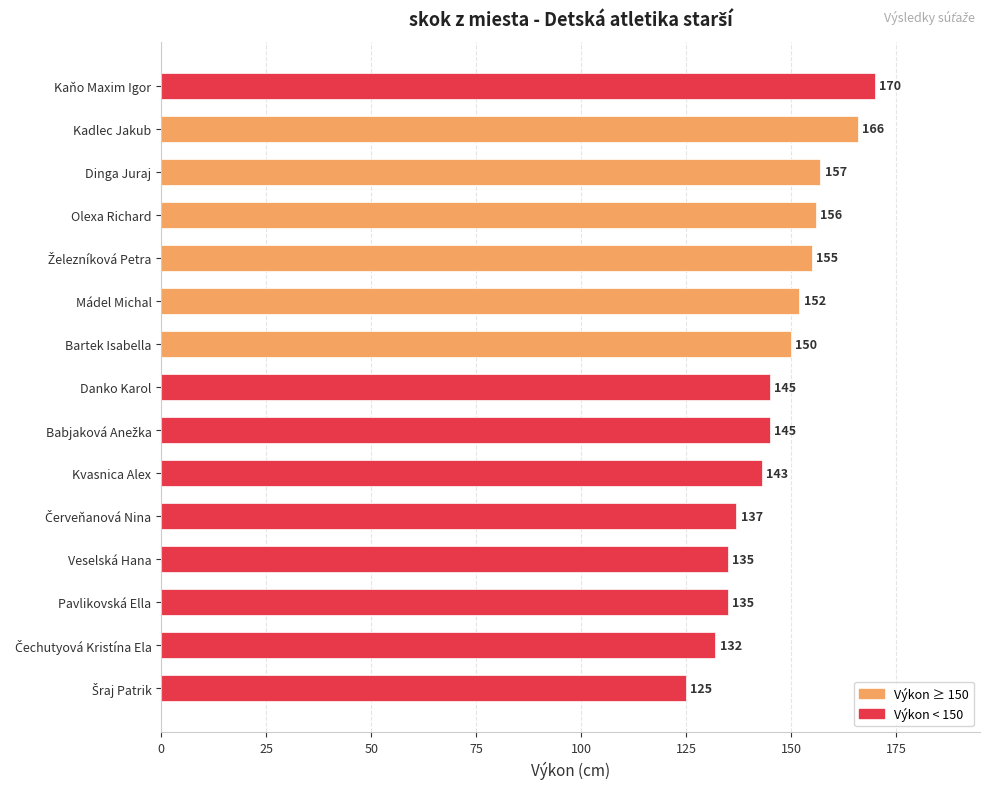

Reading bottom to top, transcribe all the data shown in this chart.

125	132	135	135	137	143	145	145	150	152	155	156	157	166	170